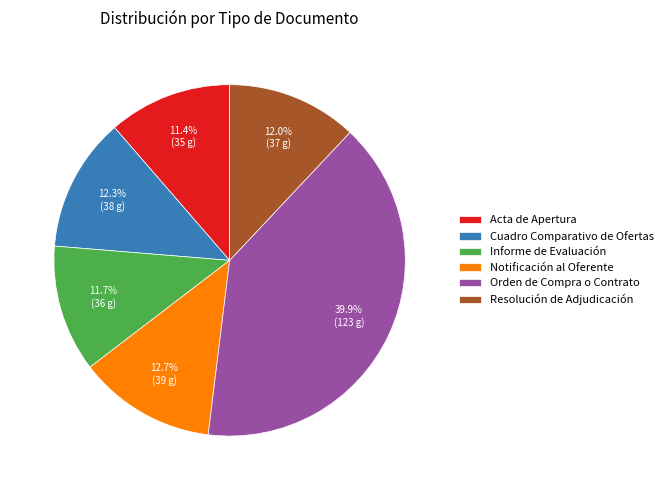

What is the largest slice in the pie chart?

Orden de Compra o Contrato